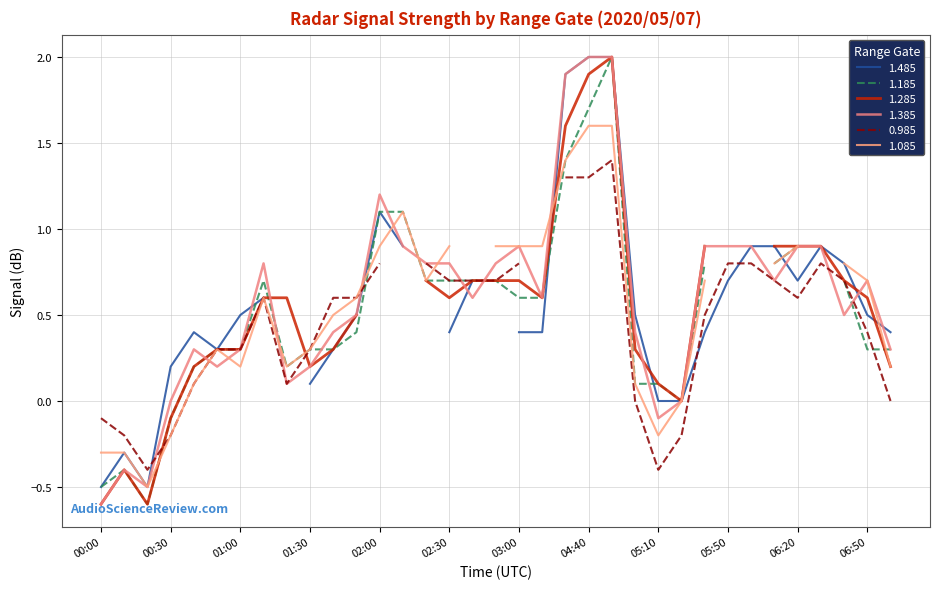

What is the value of the 1.285 point at the 11th from the left?

0.3